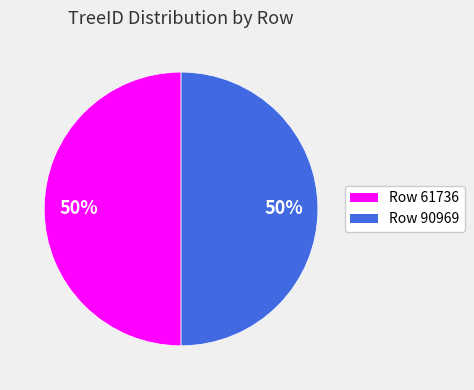

Combined, do Row 61736 and Row 90969 account for over 50%?

Yes